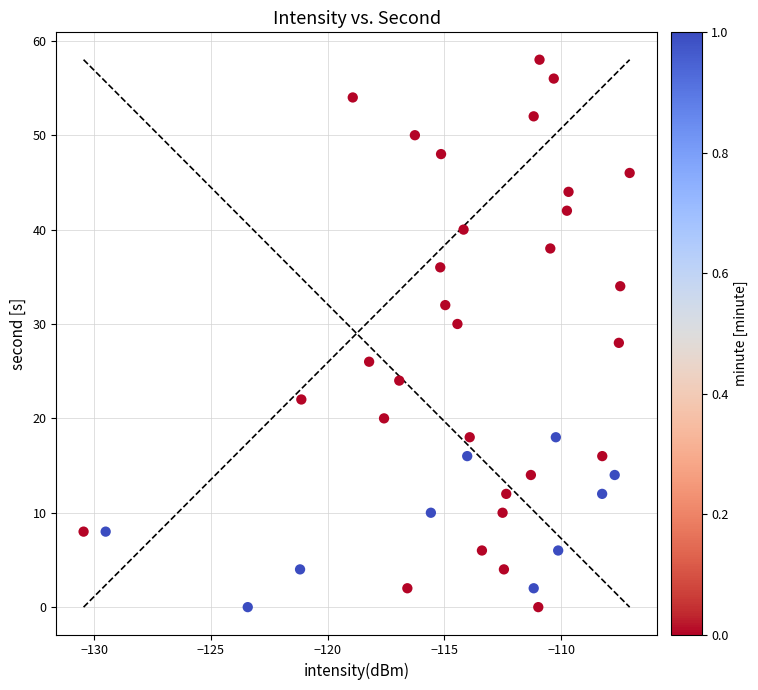

What is the range of Y values (max minus min)?

58